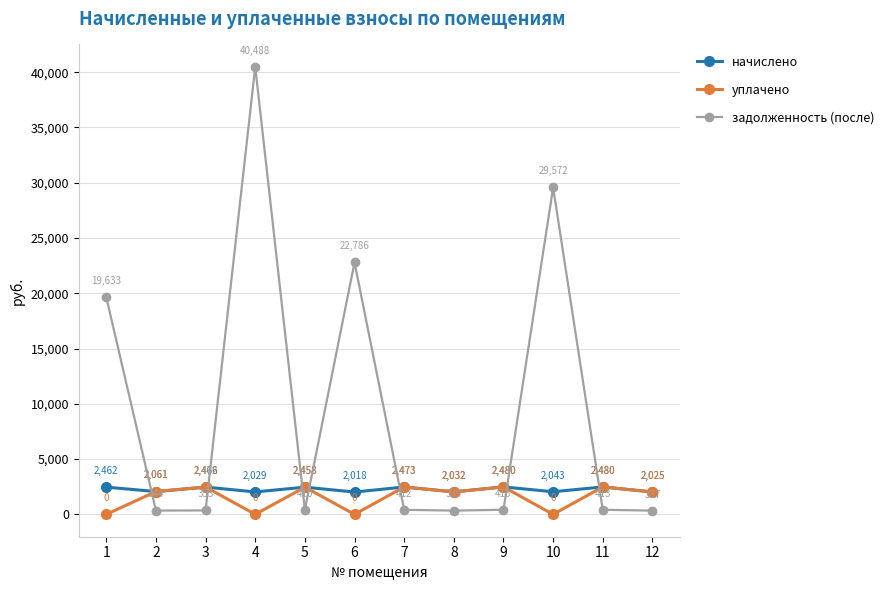

What is the approximate value of начислено at 4?

2028.6